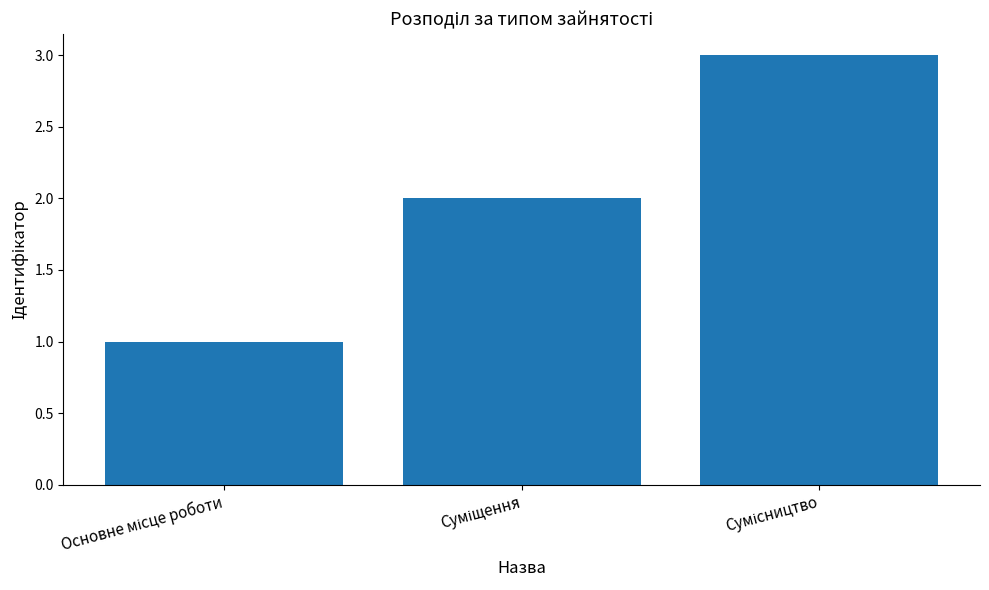

What is the maximum value shown in the chart?

3